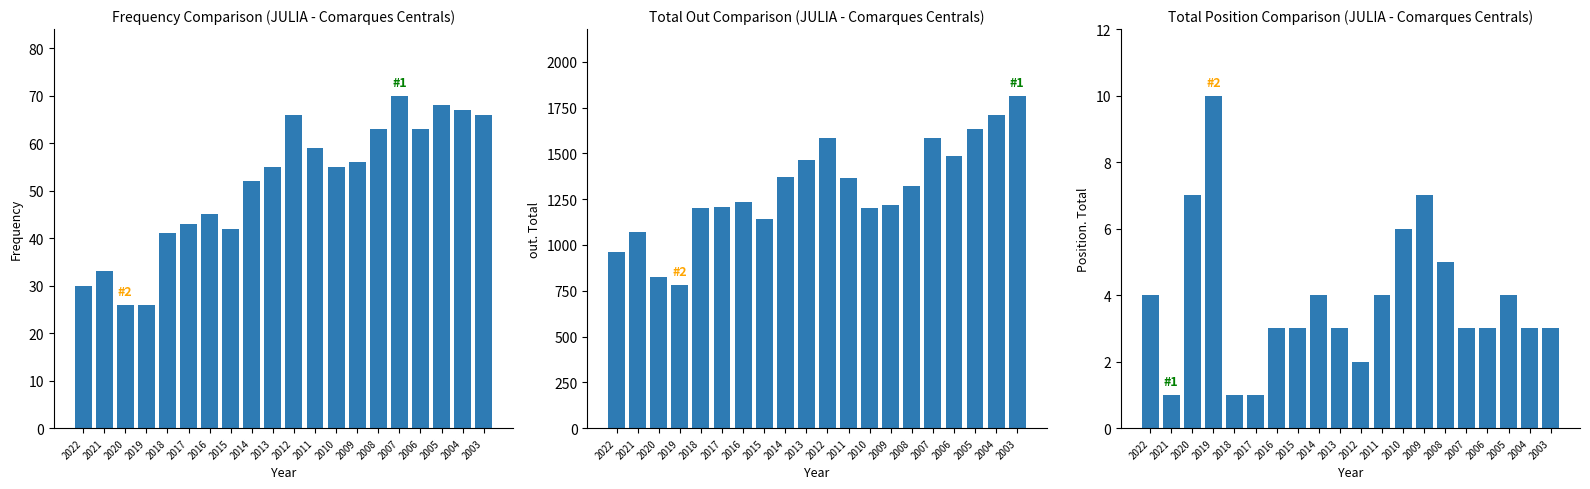

What is the maximum value shown in the chart?

1815